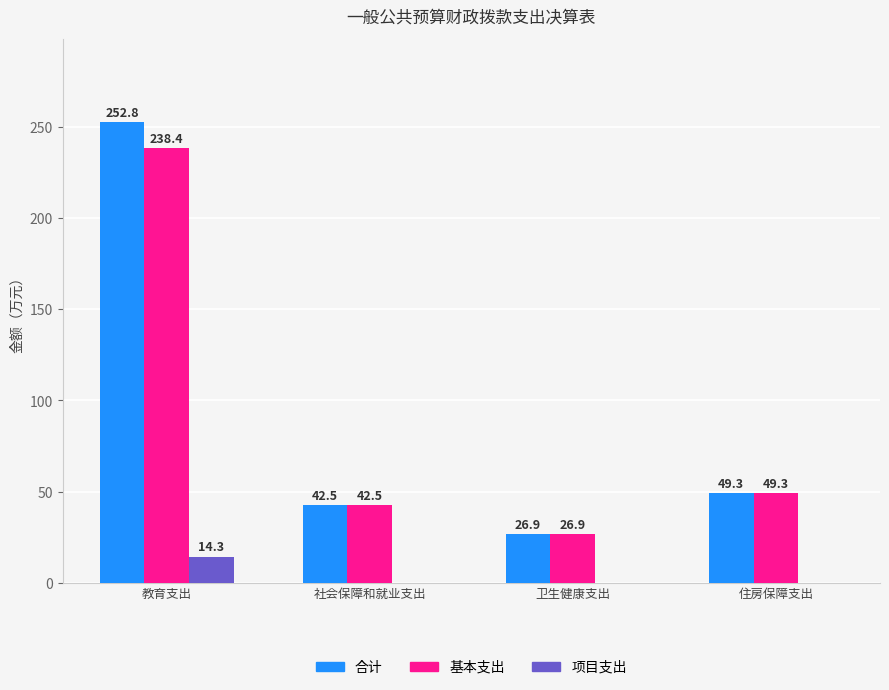

What is the average value of the 合计 series?

92.9